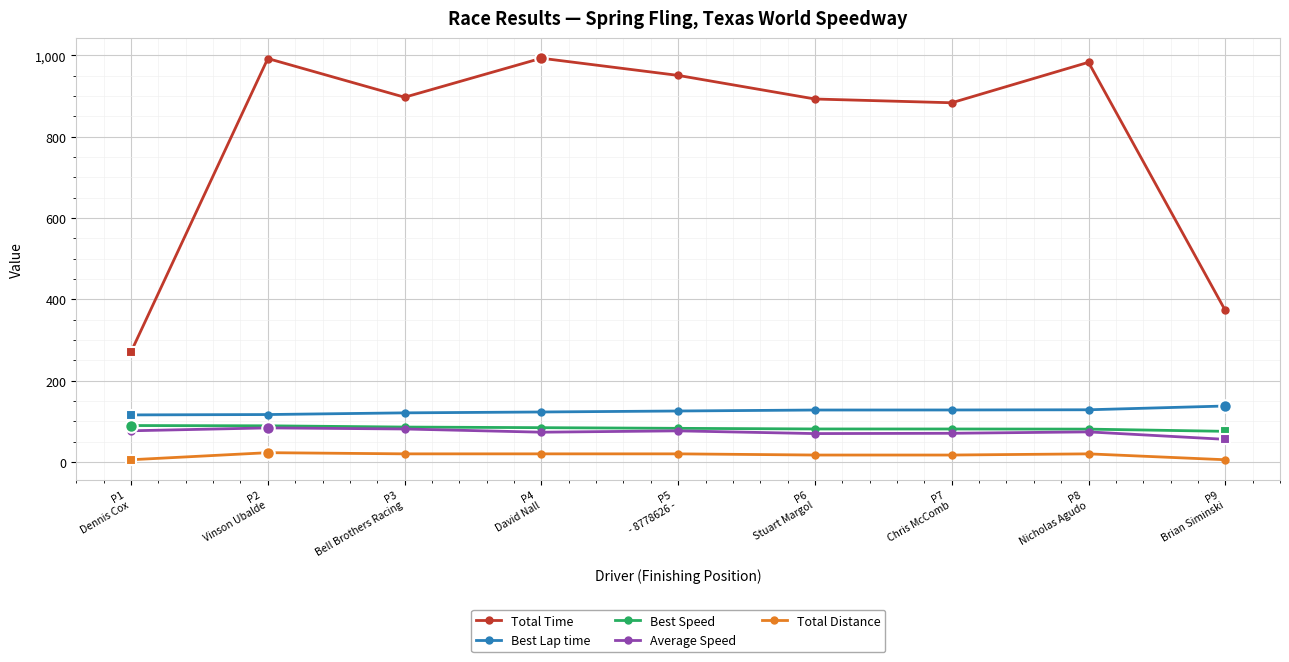

What is the sum of the Best Speed values at P7
Chris McComb and P1
Dennis Cox?

171.4